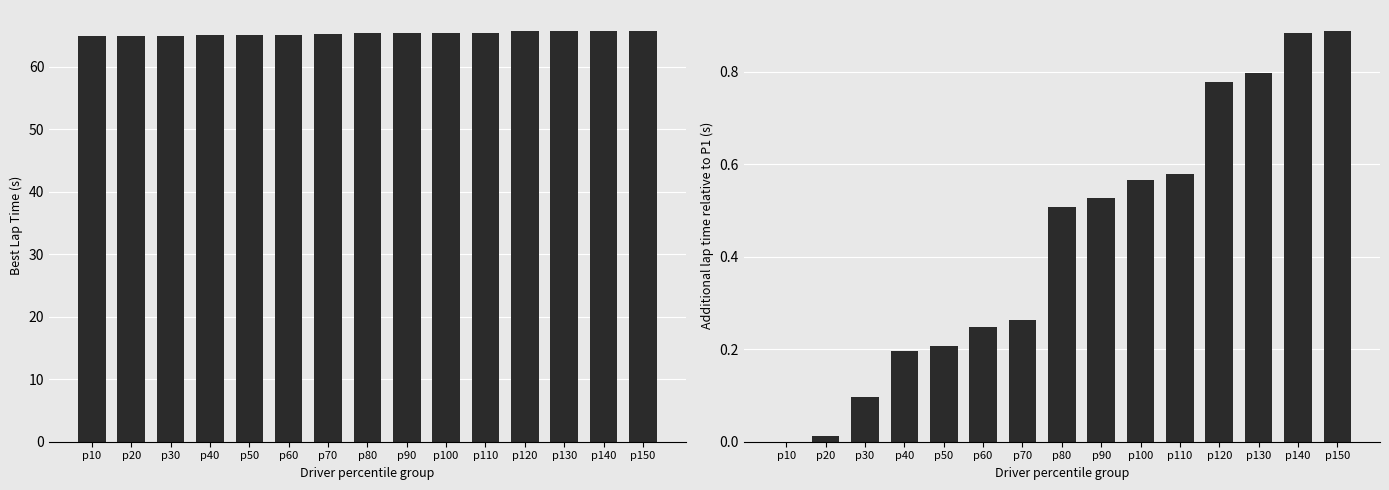

What is the greatest value displayed?

65.8